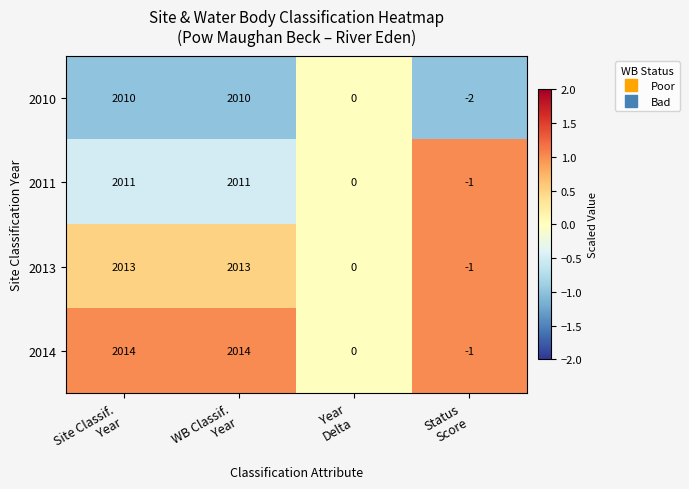

What is the average value of the 2011 series?

1005